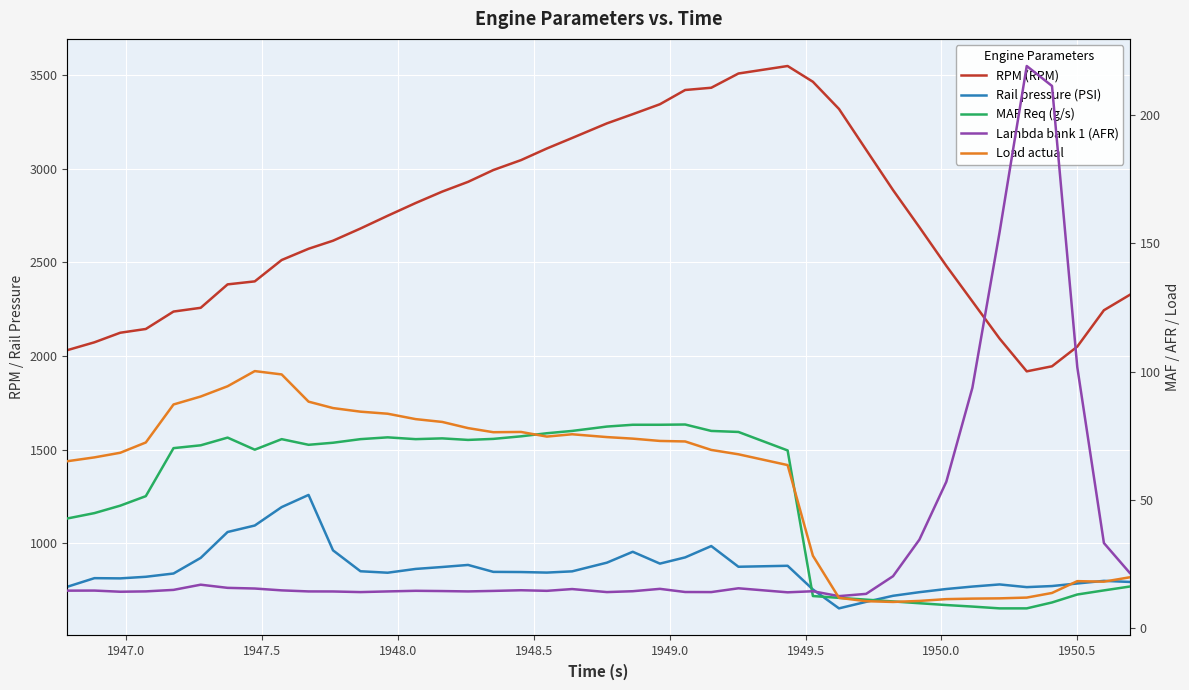

How many lines are shown in the chart?

5